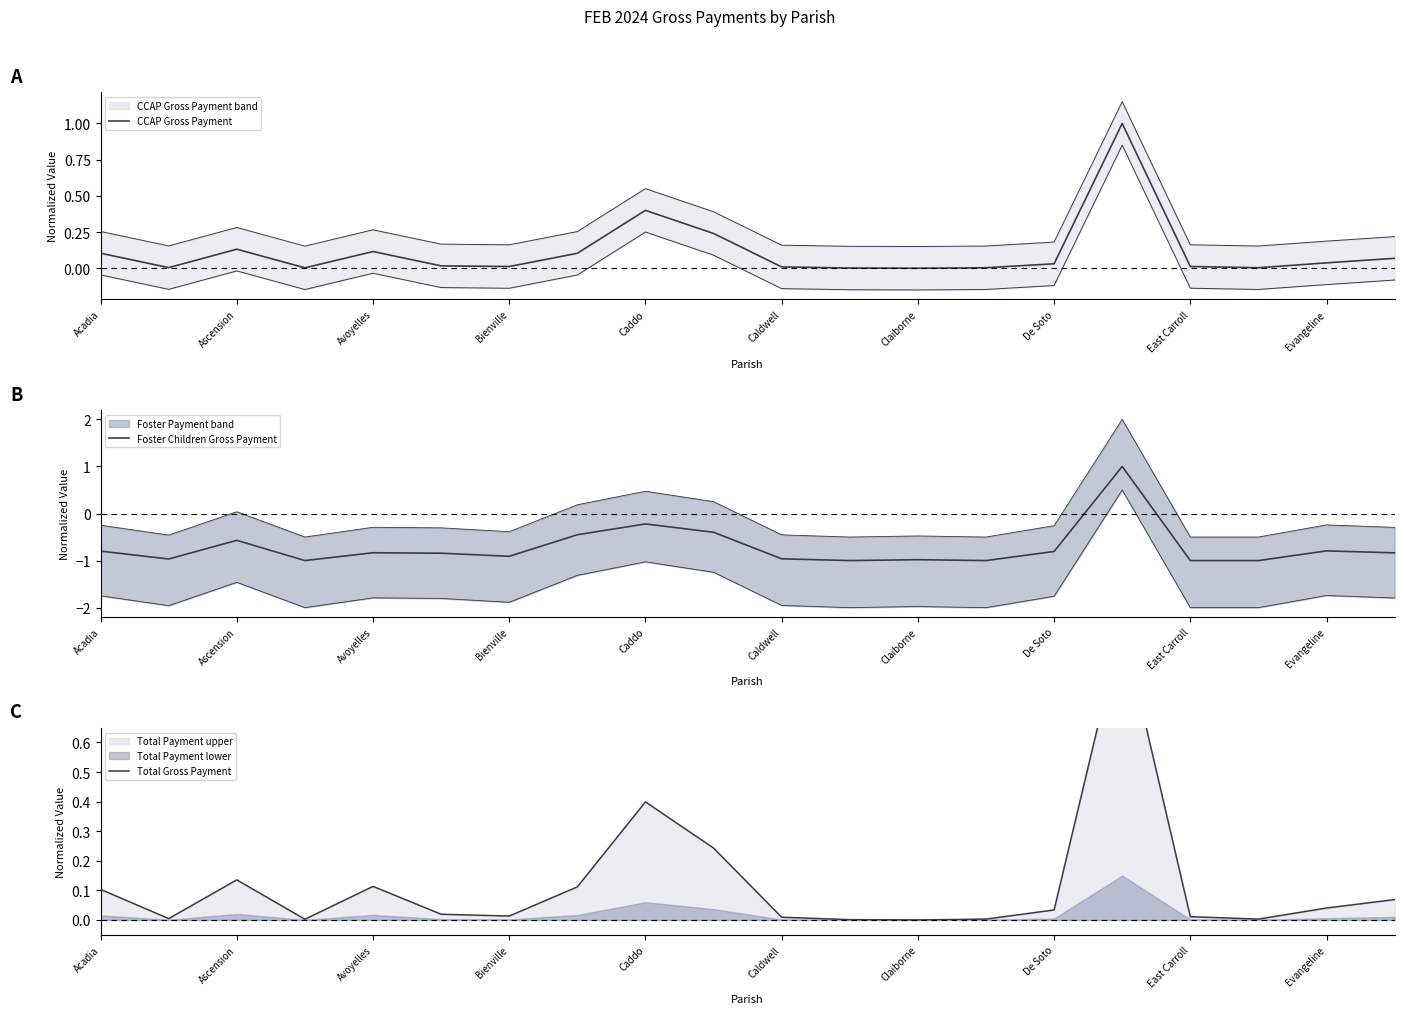

The value of Foster Children Gross Payment at Caldwell is -0.5. True or false?

False